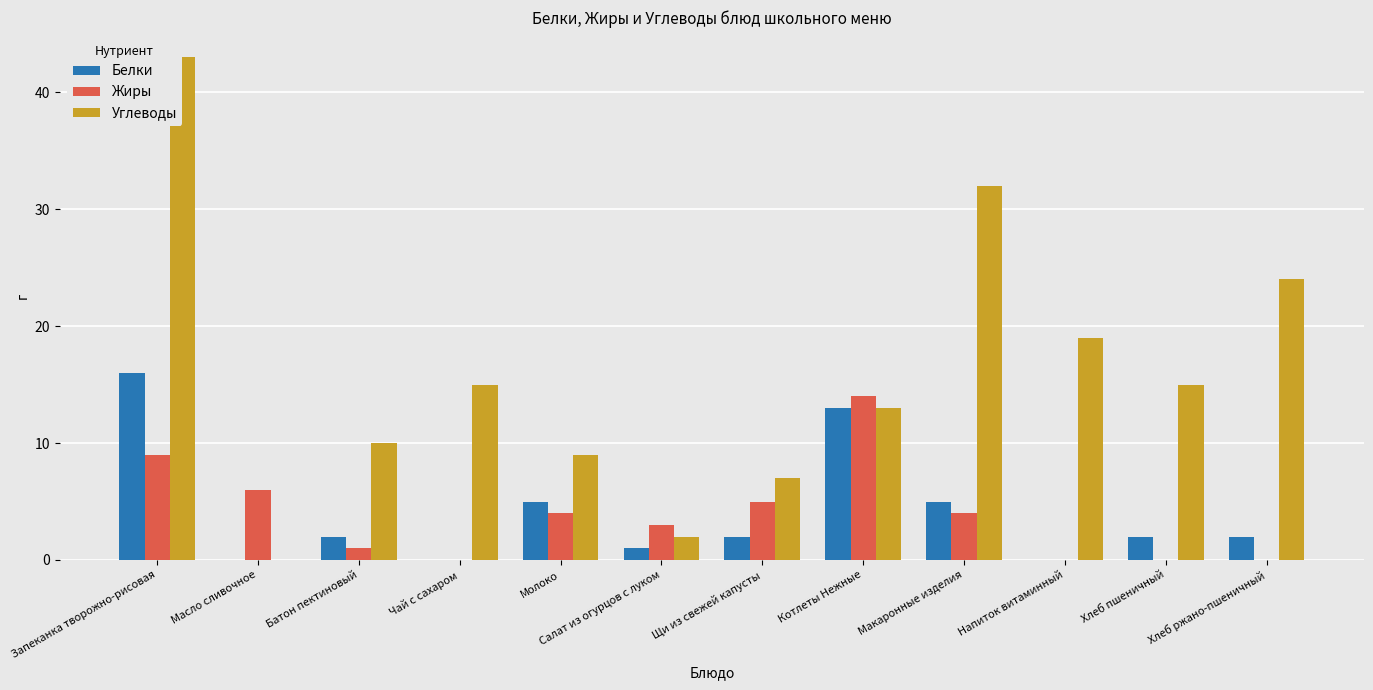

Is it true that Углеводы equals 13 at Молоко?

False